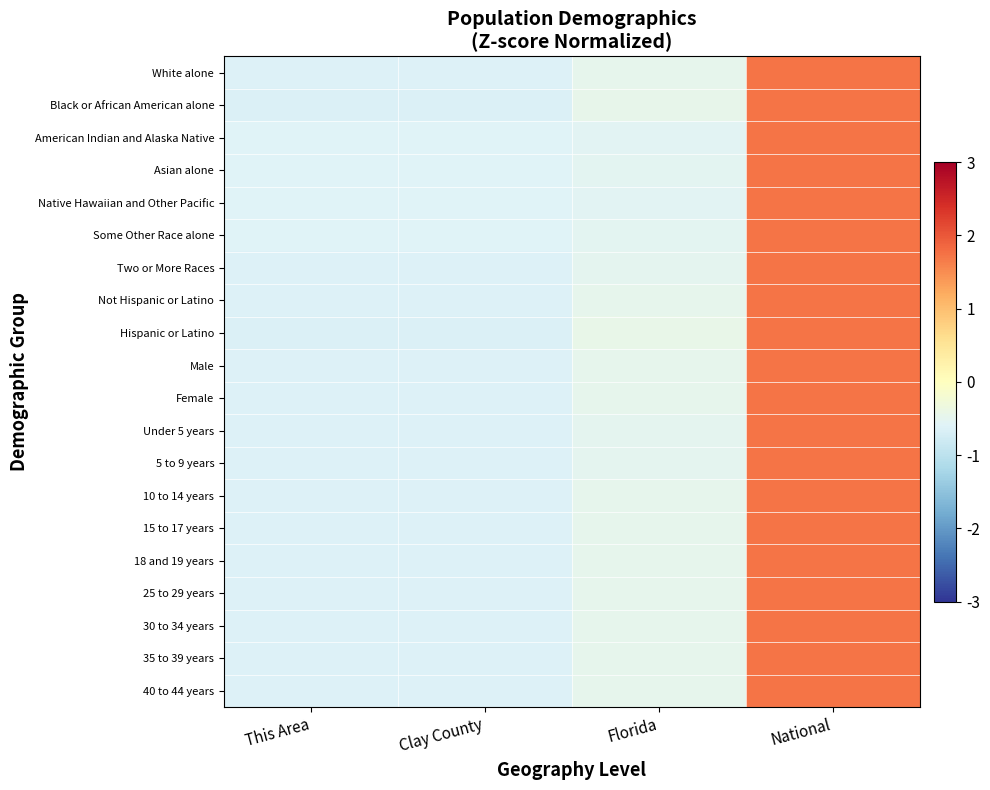

What is the total value across all series at Florida?

-9.9